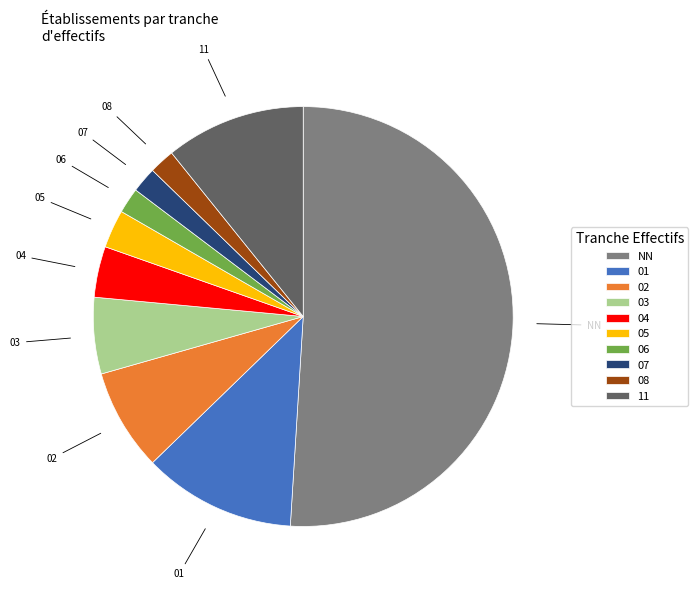

Which category accounts for the majority?

NN